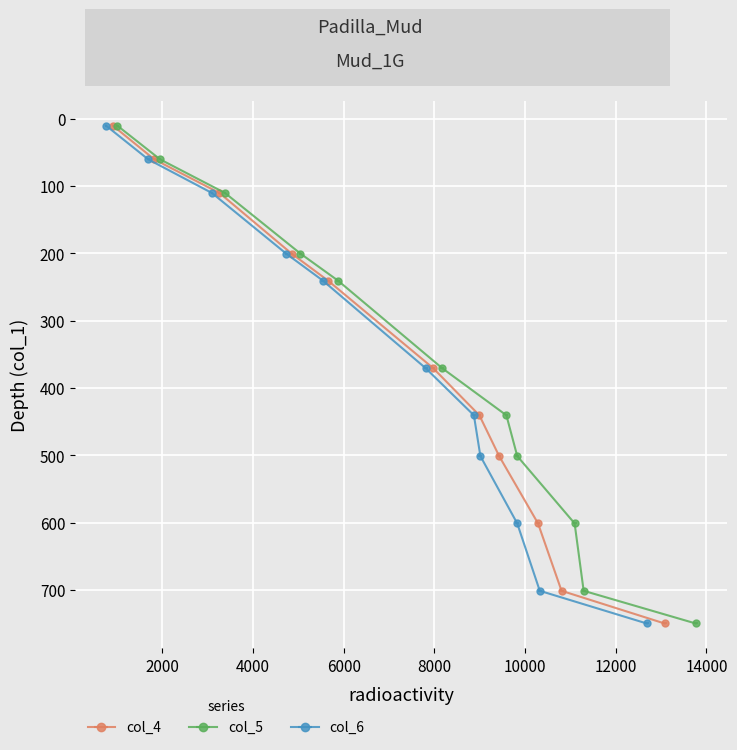

True or false: col_4 and col_5 intersect in this chart.

False